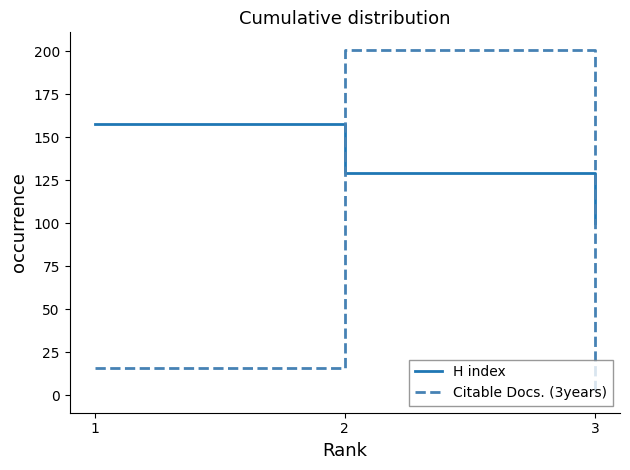

The H index series shows 100 at 3. True or false?

True